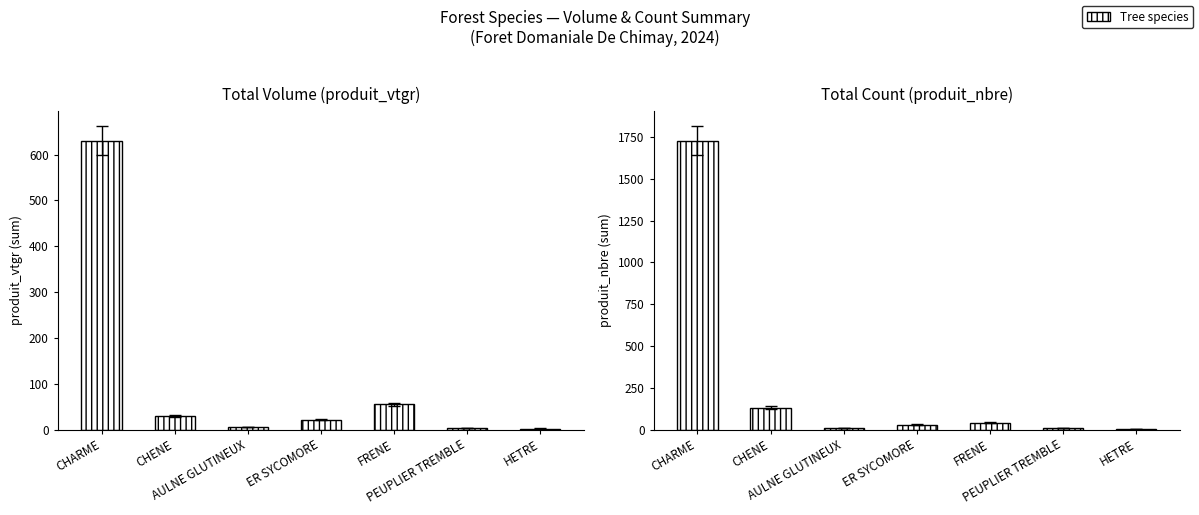

What is the approximate value of produit_nbre (sum) at CHARME?

1727.0